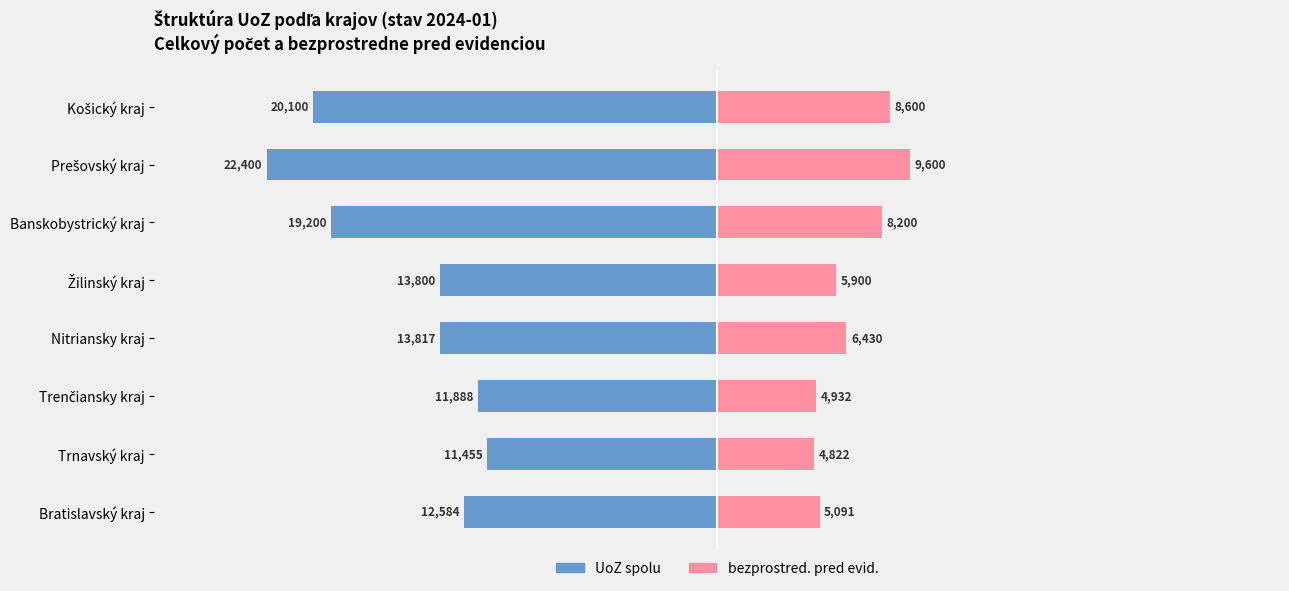

What is the average value of the bezprostred. pred evid. series?

6697